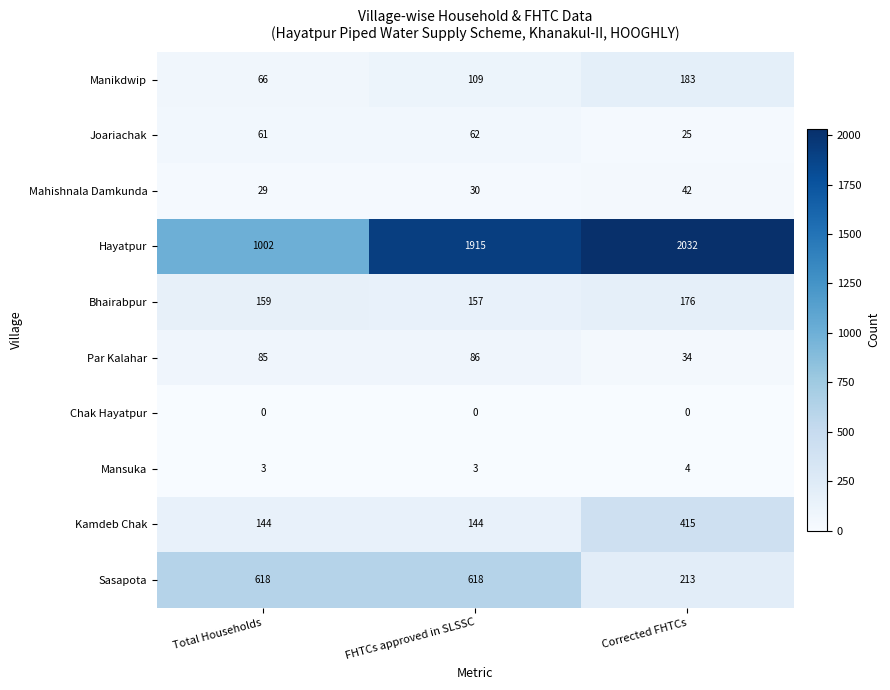

How many distinct data groups are displayed?

10